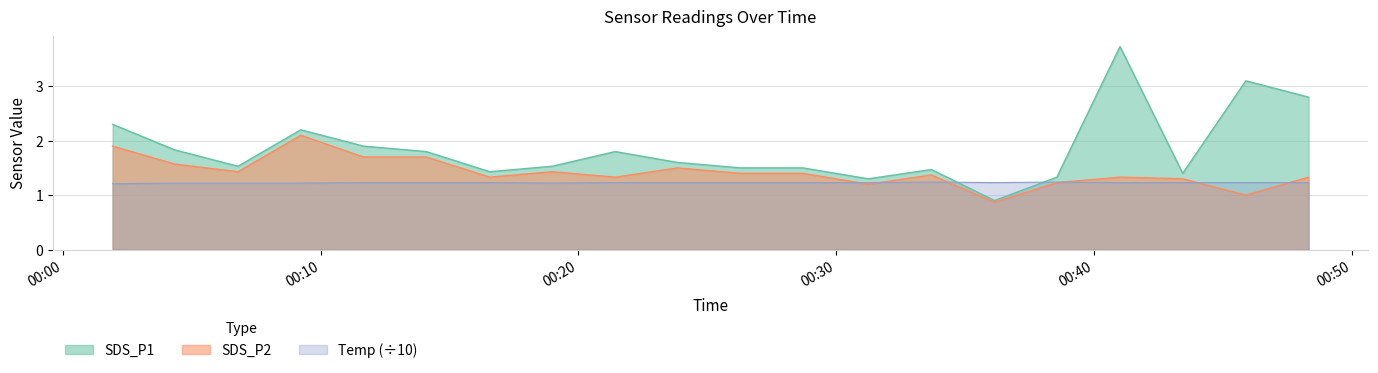

What is the label of the 5th point from the right?

2024/04/02 00:38:34